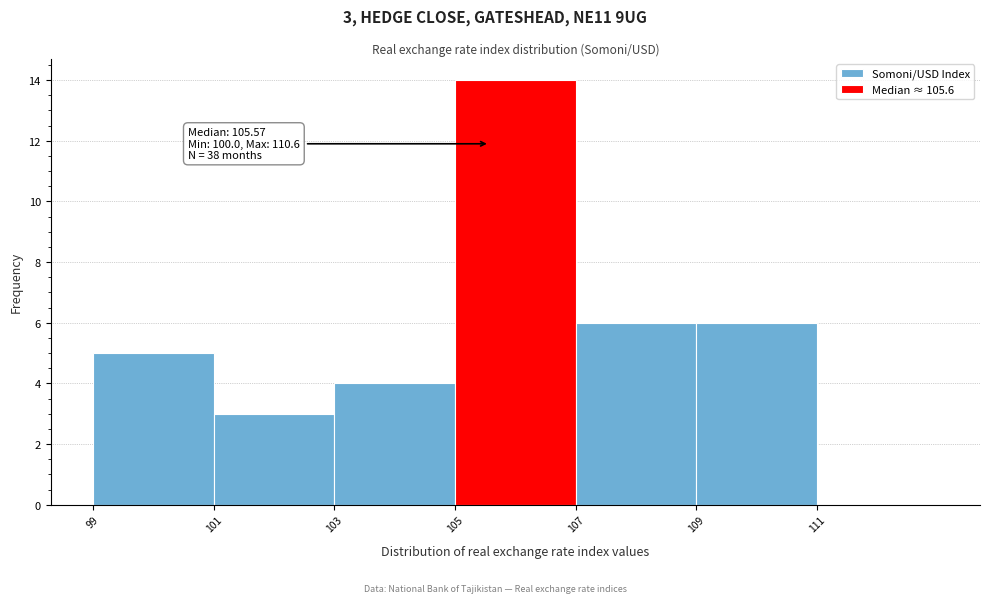

Which range on the x-axis has the tallest bar?

105 to 107